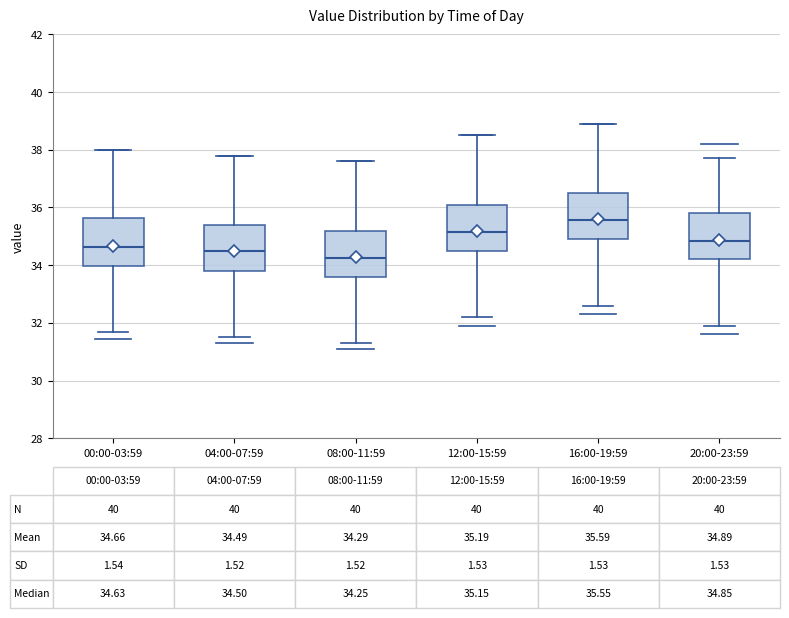

Which box's median line is the lowest?

08:00-11:59